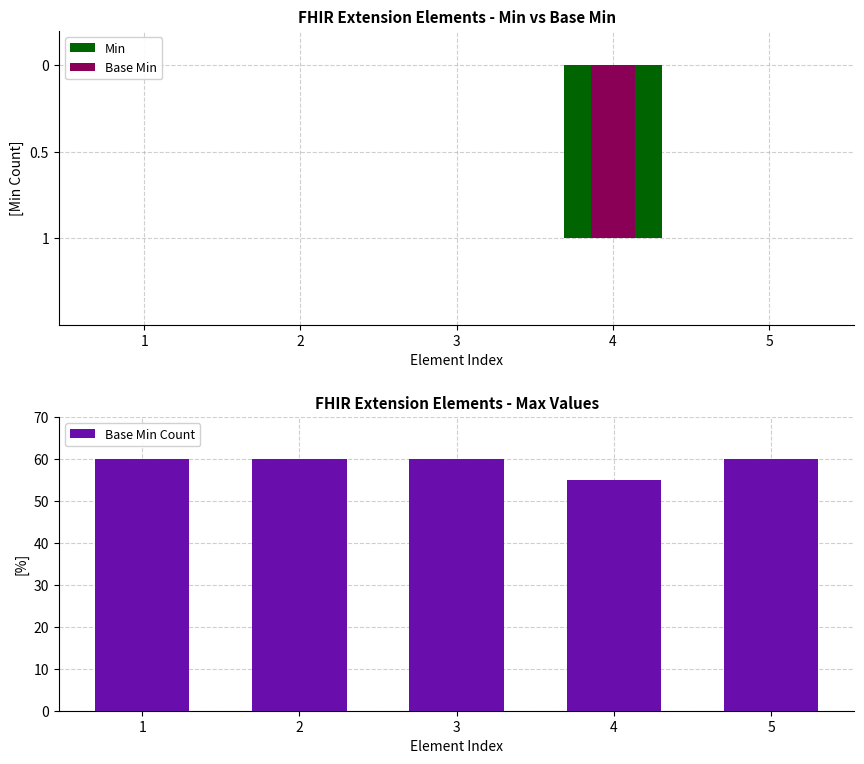

Which category has the lowest value in the Base Min Count series?

4